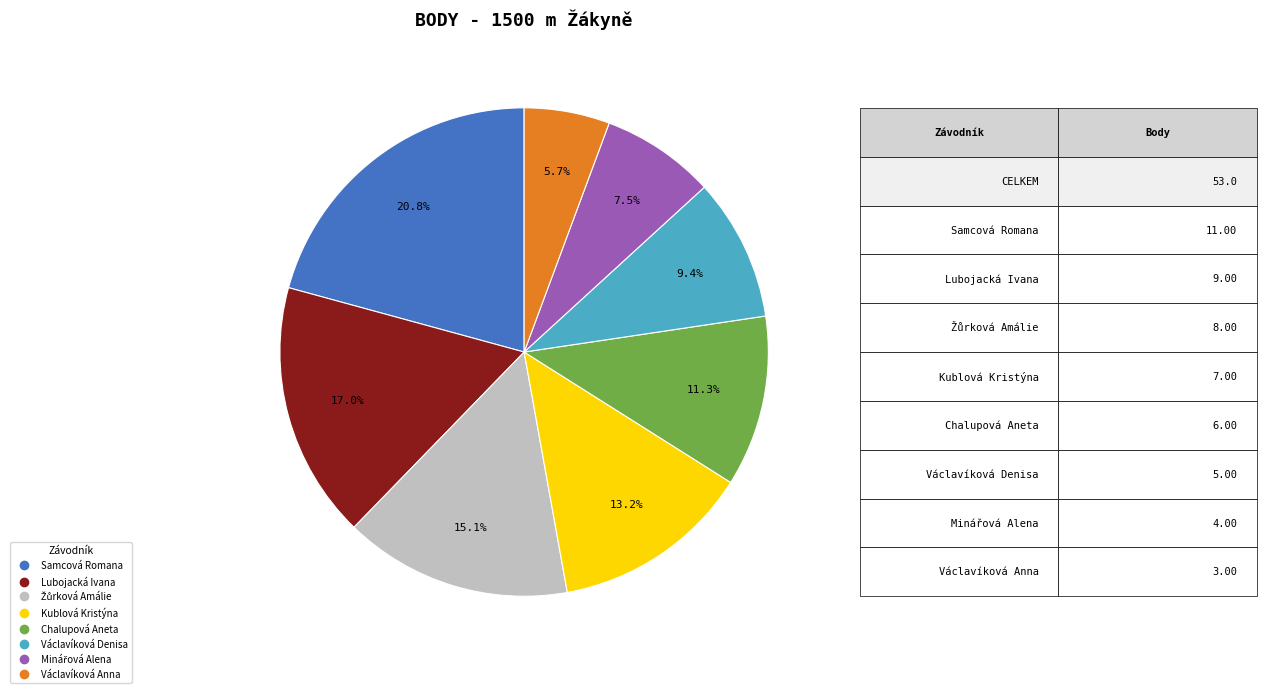

To the nearest percent, what is the combined percentage of Václavíková Anna and Chalupová Aneta?

17%